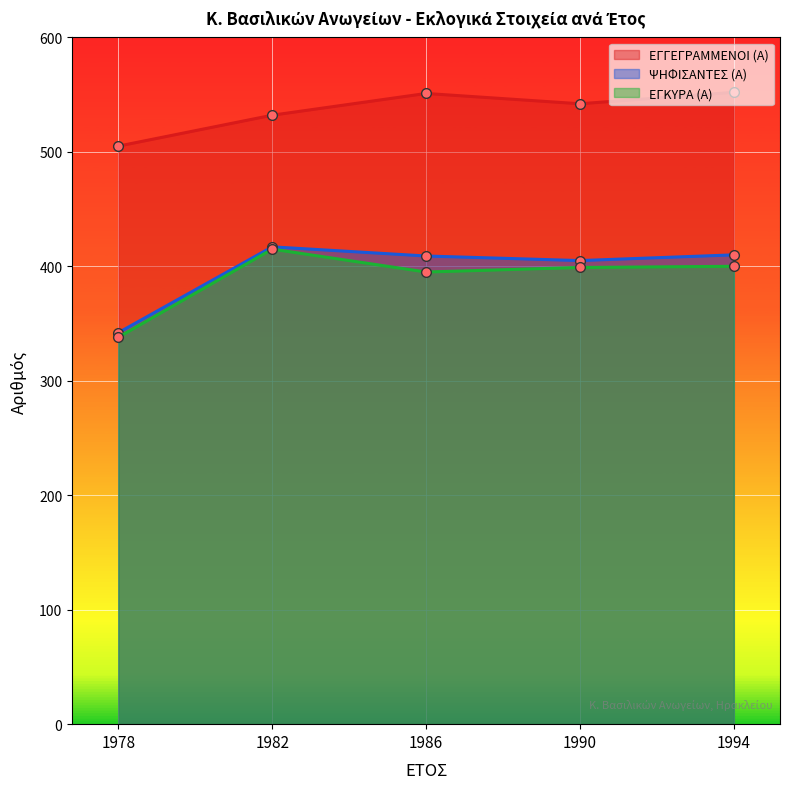

True or false: ΕΓΚΥΡΑ (Α) and ΨΗΦΙΣΑΝΤΕΣ (Α) cross at least once.

False